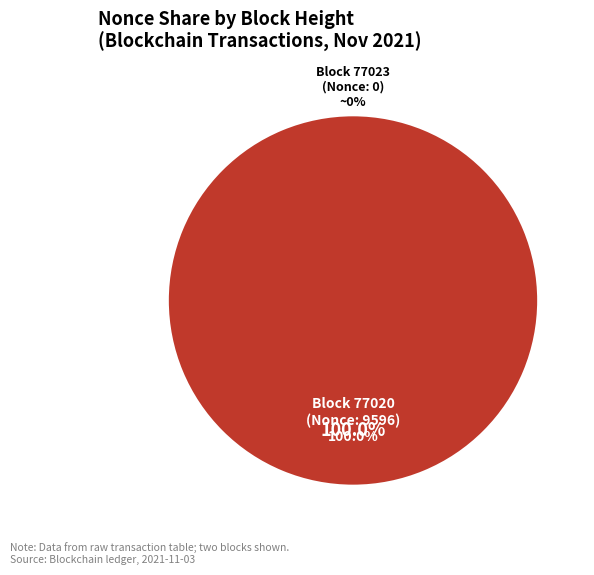

Which category accounts for the majority?

77020